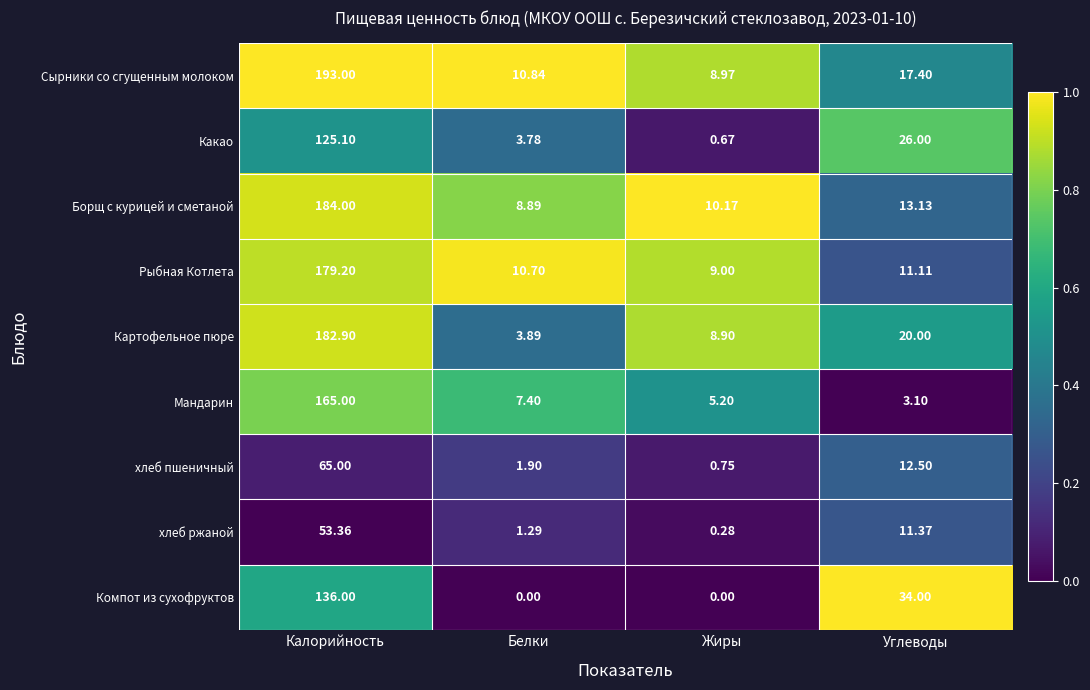

Between Жиры and Углеводы, which series saw the biggest shift?

Компот из сухофруктов